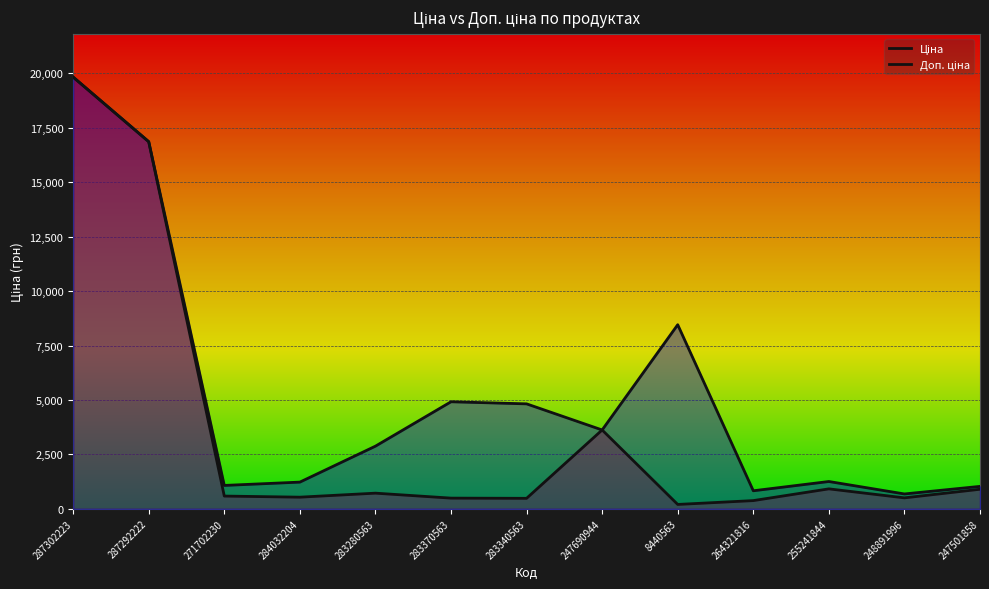

Reading right to left, extract all data points from this chart.

Ціна: 247501858=899.5	248891996=503.8	255241844=917.2	264321816=377.9	8440563=201.3	247690944=3622.2	283340563=482.1	283370563=491.7	283280563=719.6	284032204=535.4	271702230=586.0	287292222=16863.2	287302223=19831.1
Доп. ціна: 247501858=1030.8	248891996=683.0	255241844=1254.8	264321816=829.0	8440563=8456.7	247690944=3622.2	283340563=4821.4	283370563=4917.4	283280563=2878.5	284032204=1227.2	271702230=1074.5	287292222=16863.2	287302223=19831.1